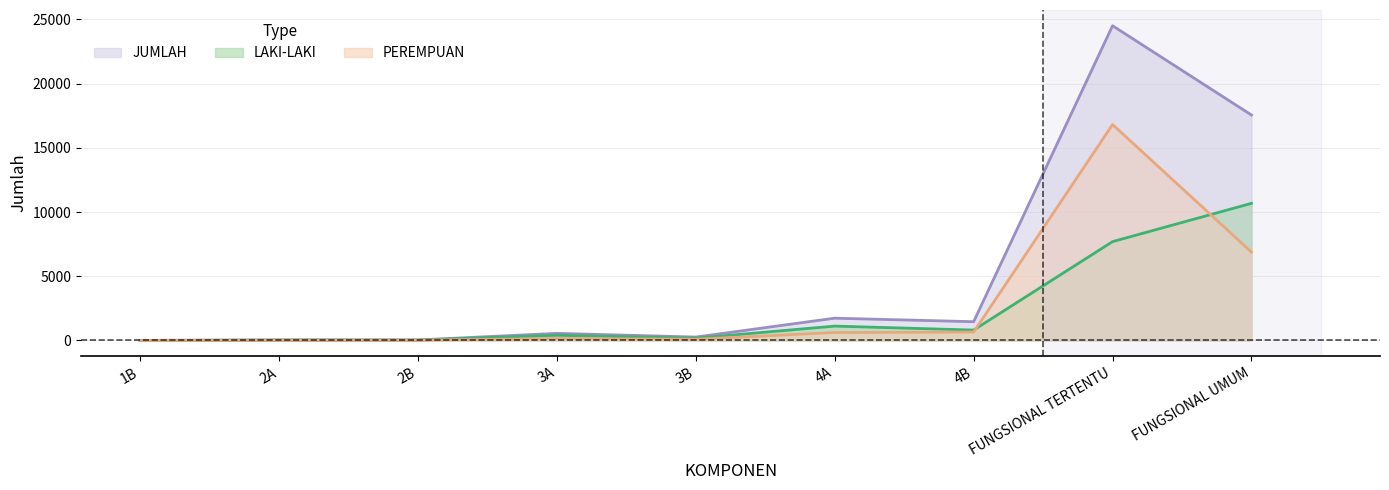

What is the greatest value displayed?

24507